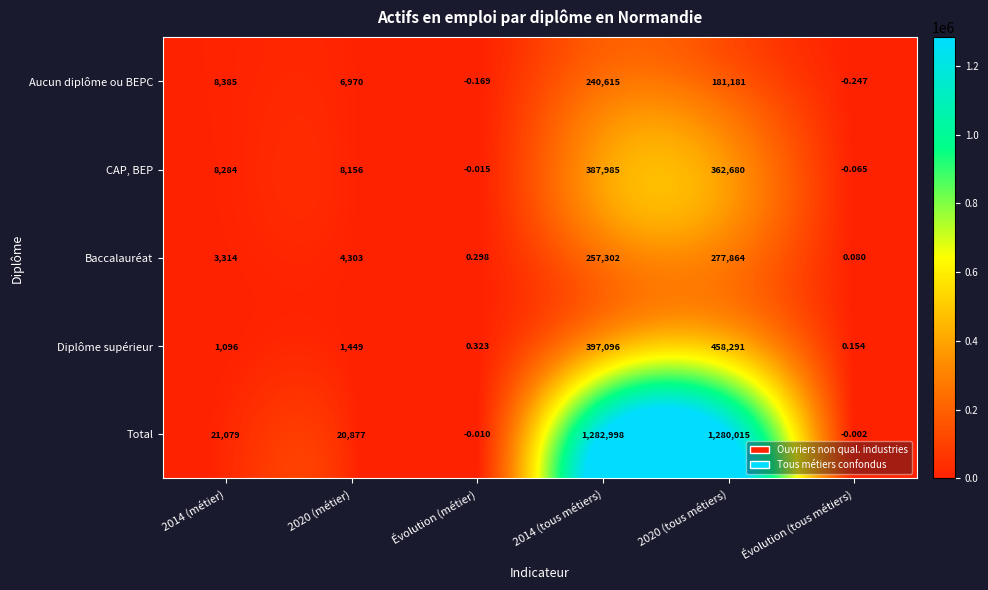

At which label does CAP, BEP reach its minimum?

Évolution (tous métiers)